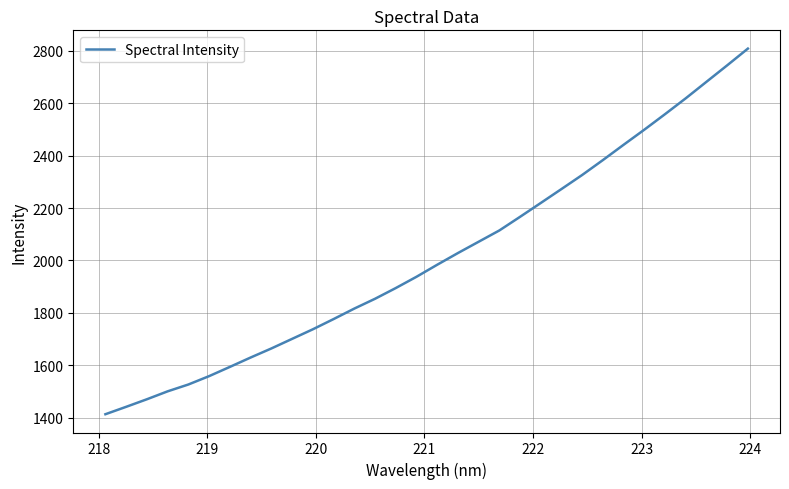

What is the difference between the maximum and second lowest values?

1366.6